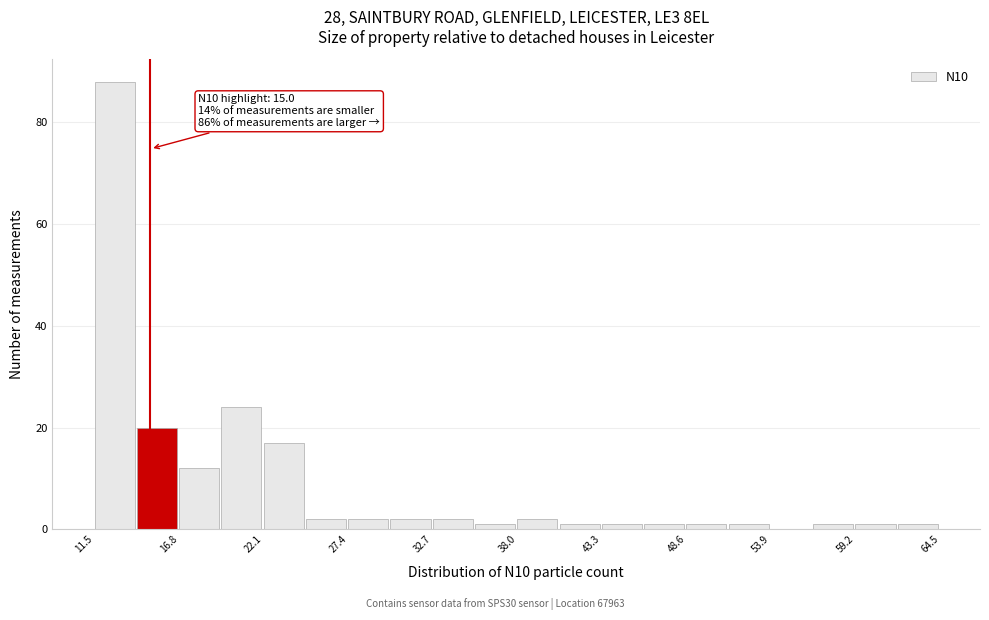

Read against the x-axis, roughly where is the centre of the tallest bar?

13